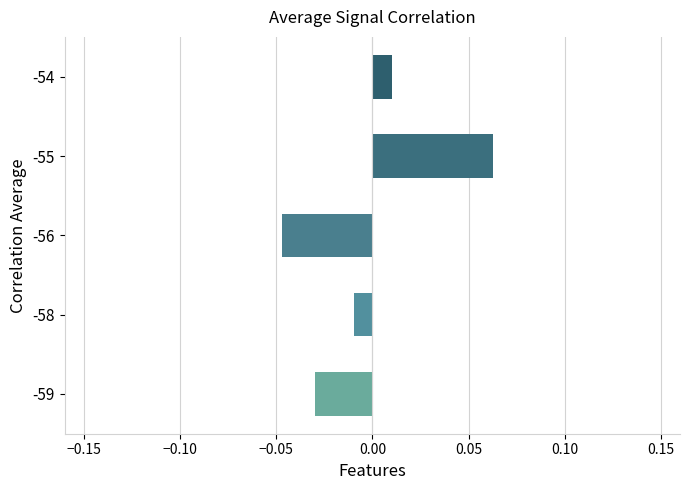

How many distinct data groups are displayed?

1